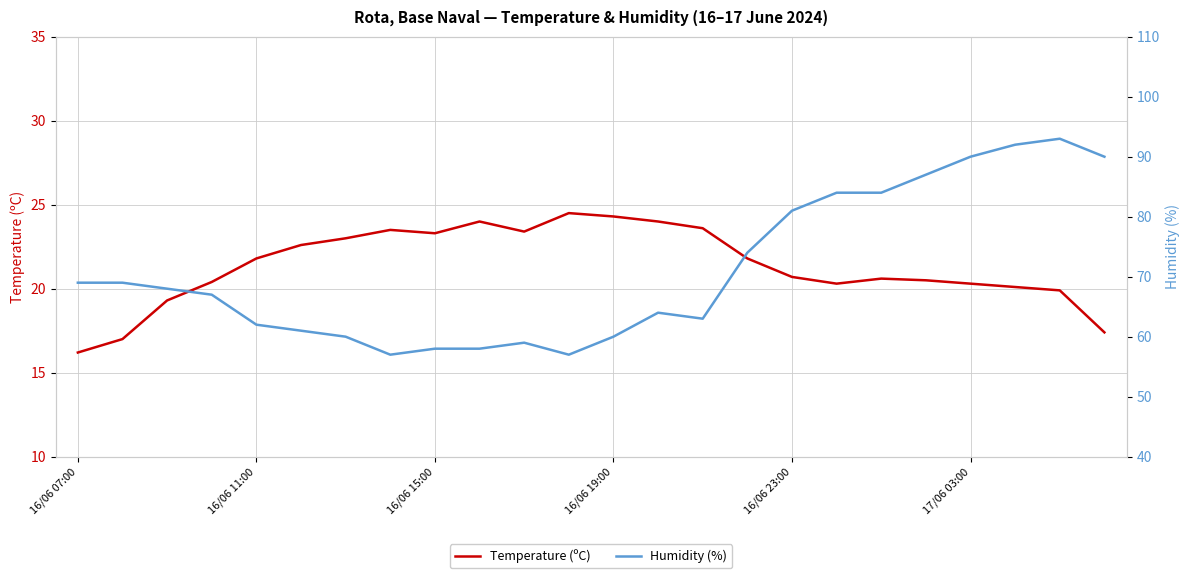

How many values in the Humidity (%) series are below 68?

12